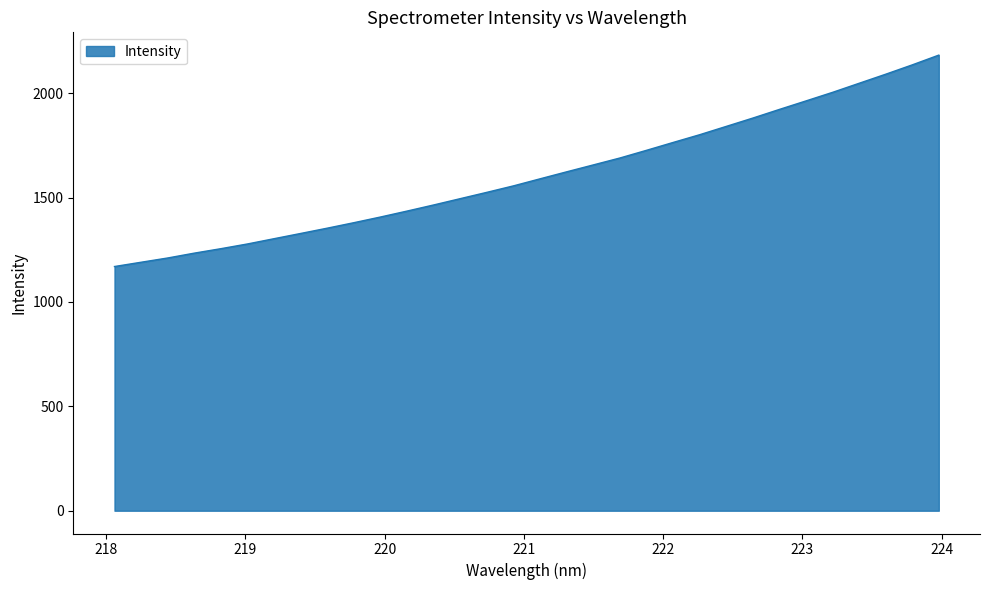

What is the maximum value shown in the chart?

2182.7